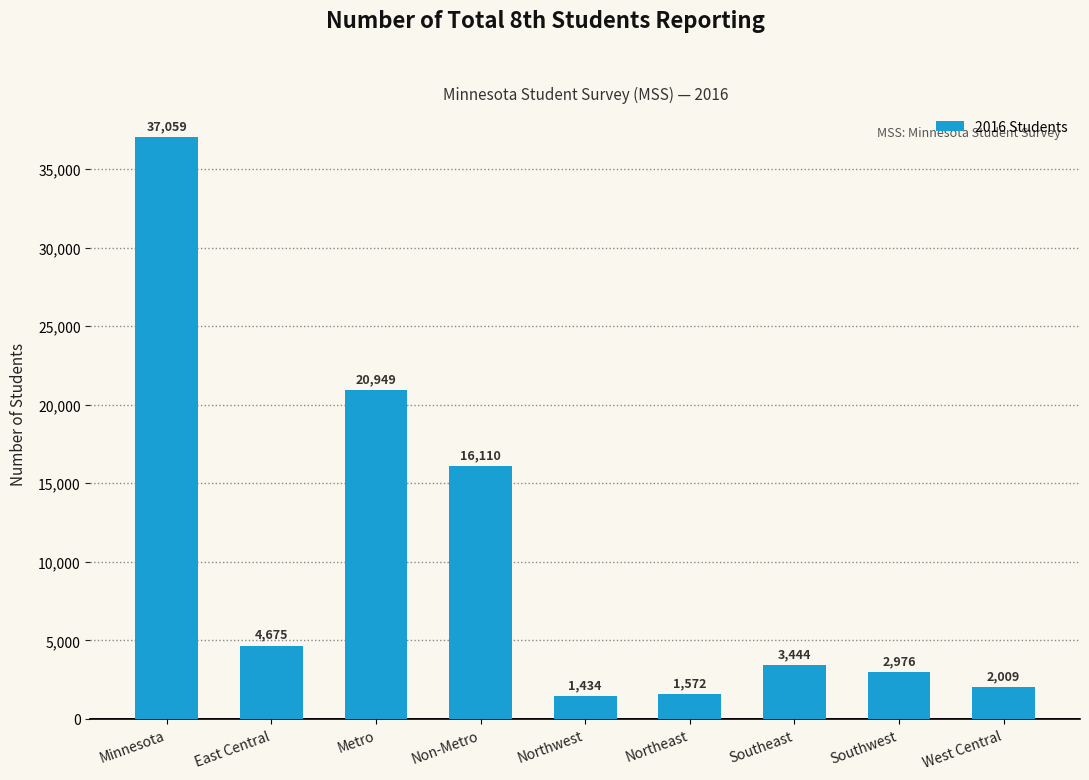

What is the difference between the maximum and minimum values?

35625